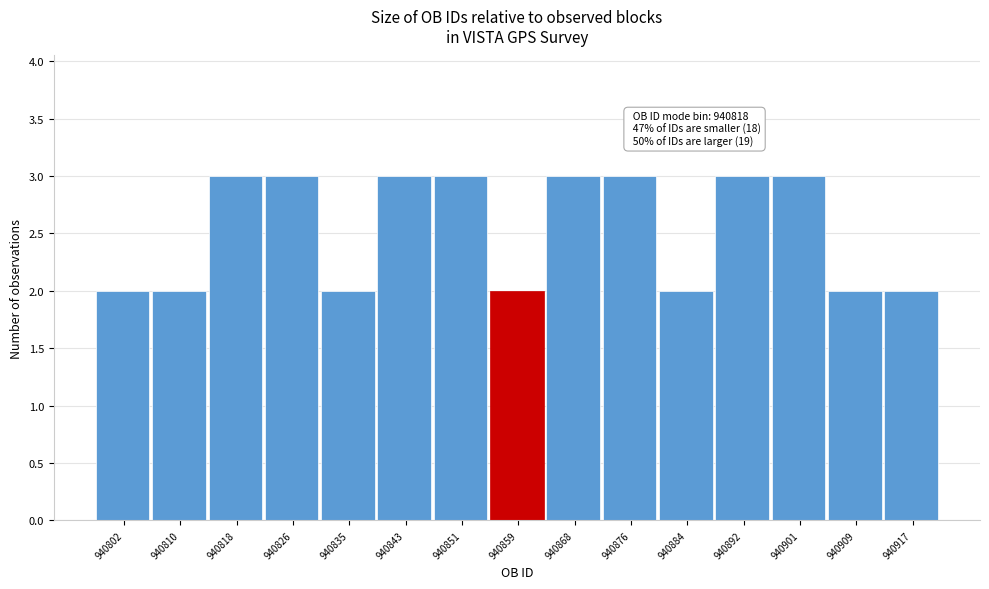

Reading right to left, extract all data points from this chart.

940917=2	940909=2	940901=3	940892=3	940884=2	940876=3	940868=3	940859=2	940851=3	940843=3	940835=2	940826=3	940818=3	940810=2	940802=2